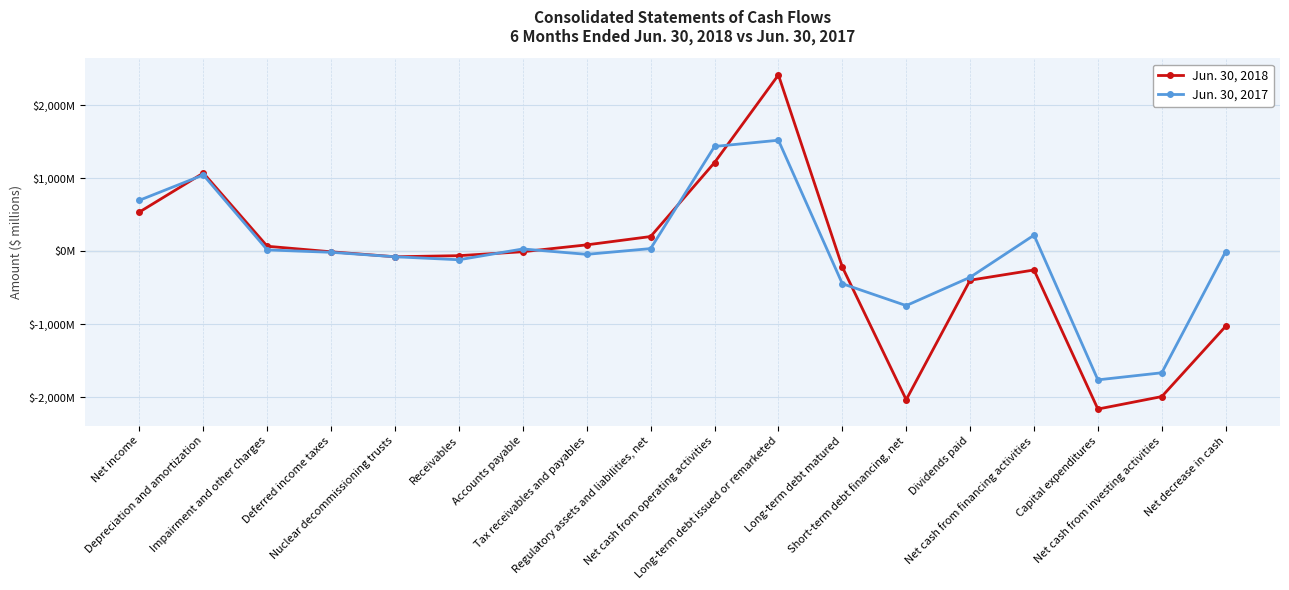

What is the value of the Jun. 30, 2018 point at the 6th from the left?

-58